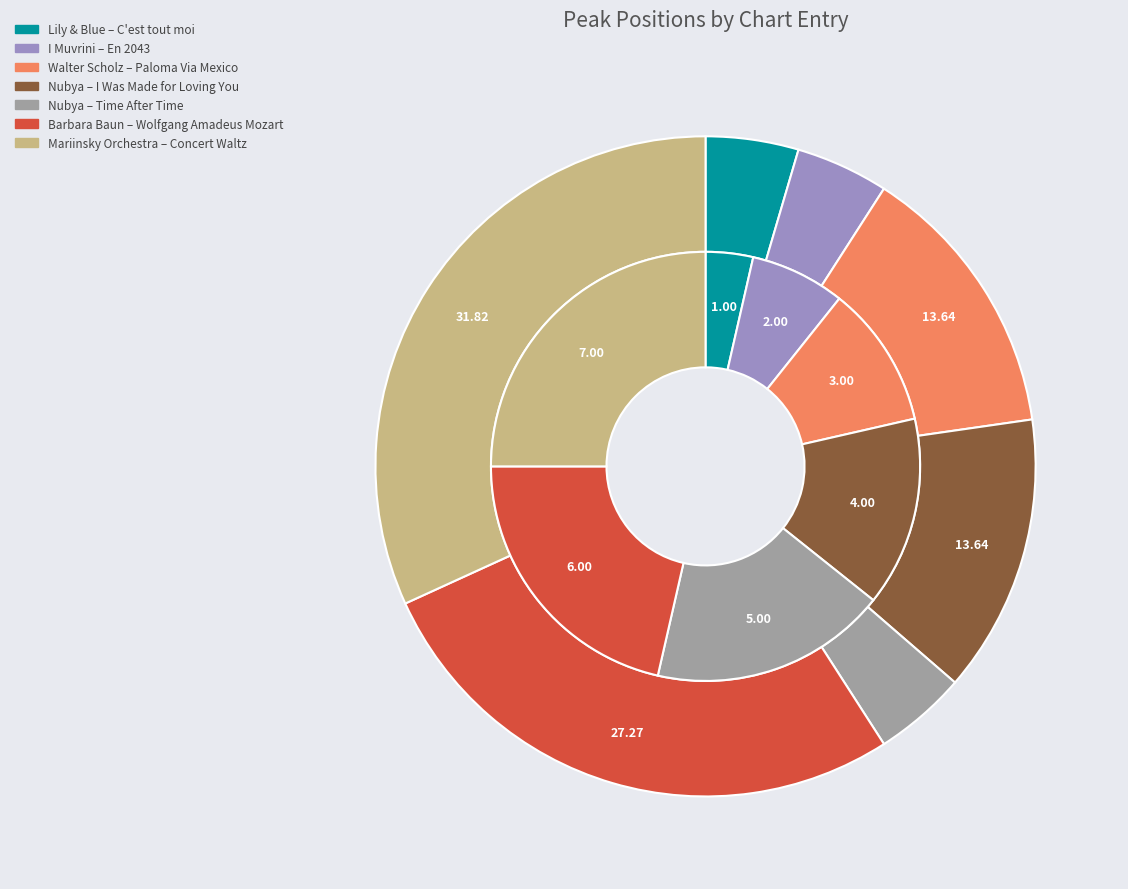

To the nearest percent, what percentage of the pie is Mariinsky Orchestra
Concert Waltz?

32%